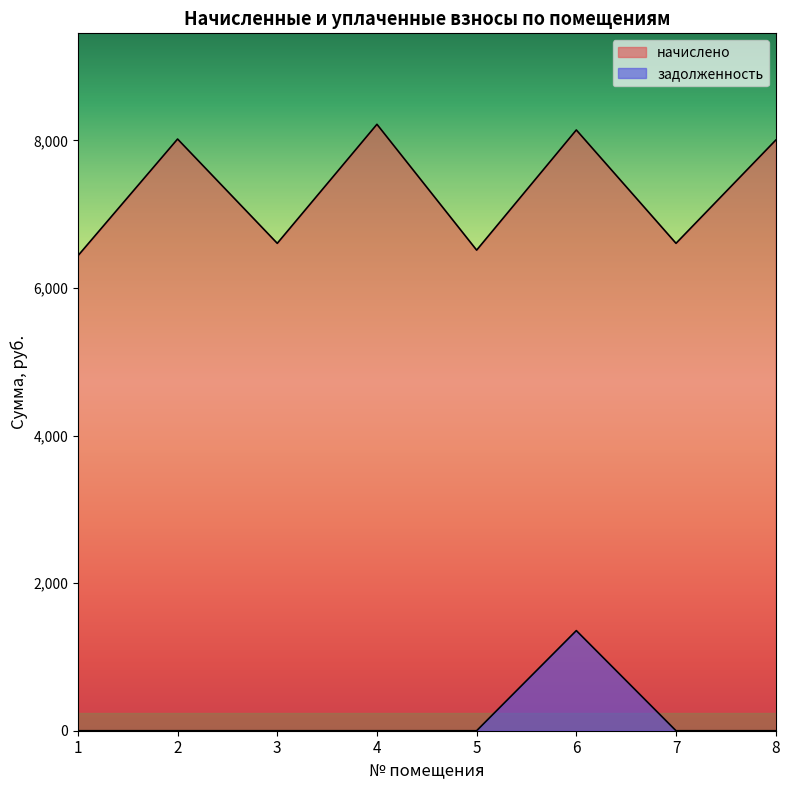

True or false: начислено and задолженность cross at least once.

False